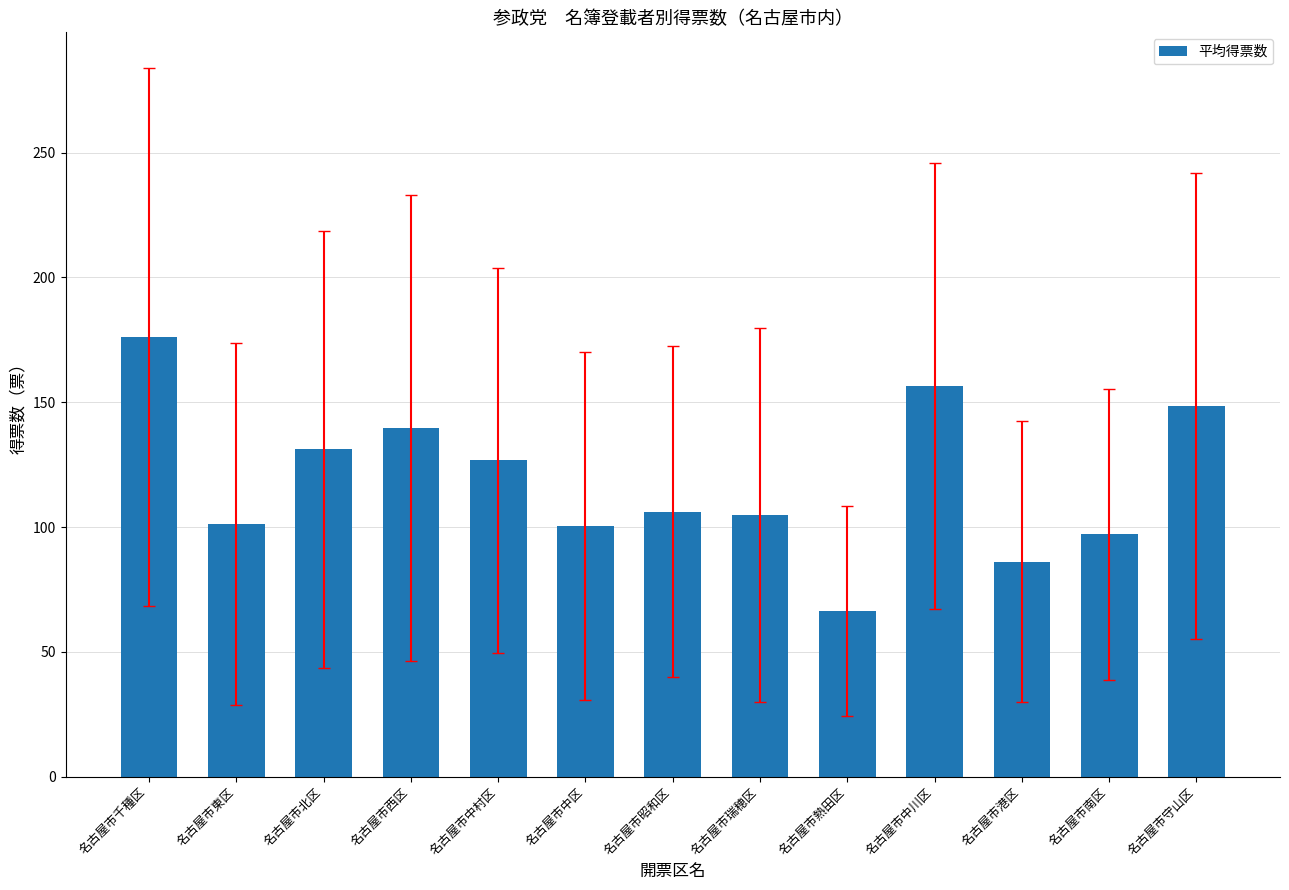

What position from the left is 名古屋市守山区?

13